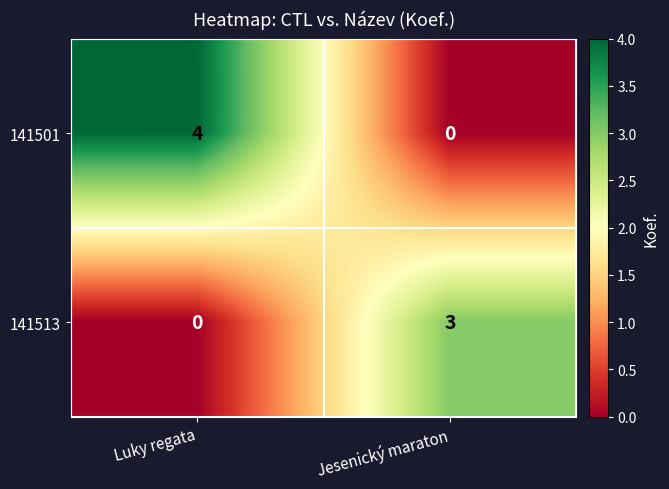

What is the difference between the 141501 values at Jesenický maraton and Luky regata?

4